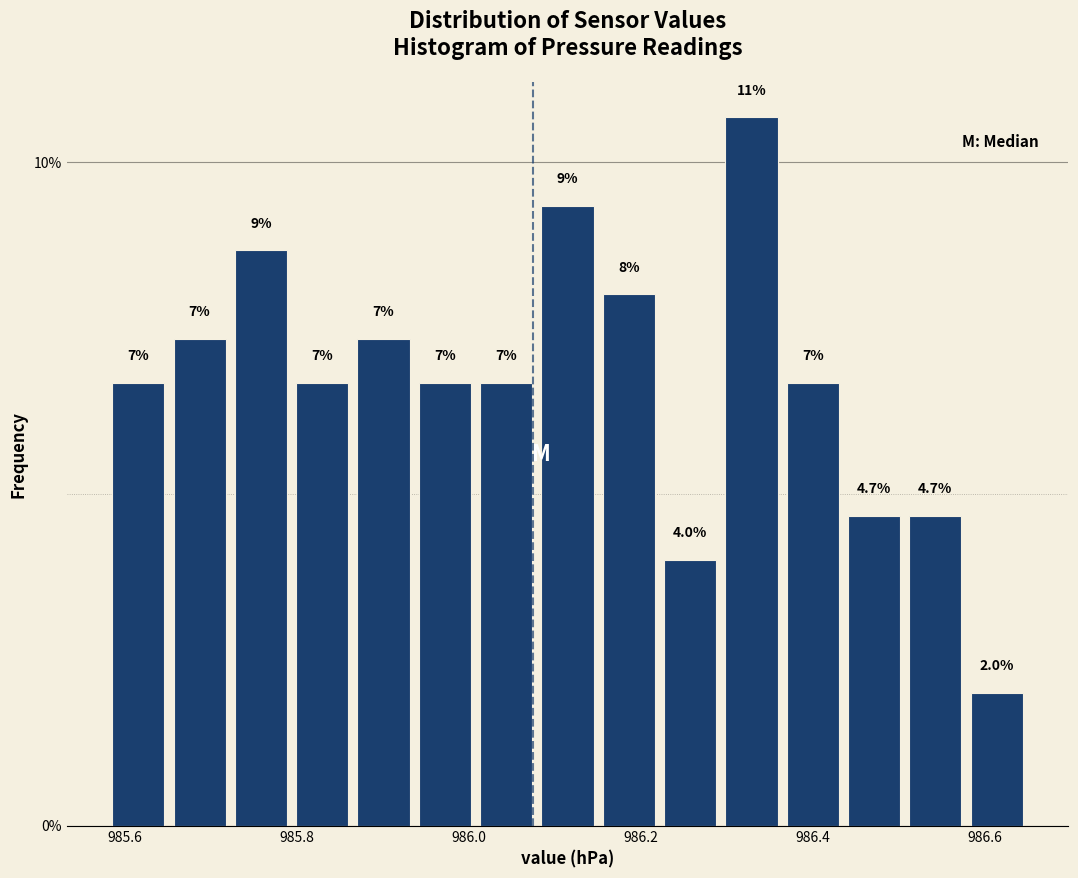

Around what value on the x-axis is the tallest bar? Give the approximate position of its centre, as read against the axis.

986.32